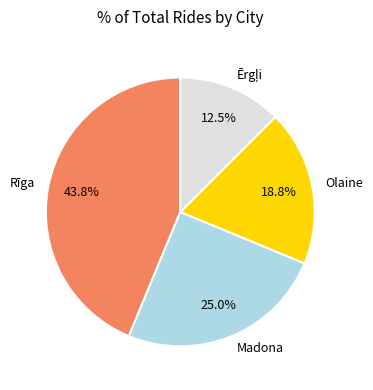

Does Olaine account for over 50% of the chart?

No